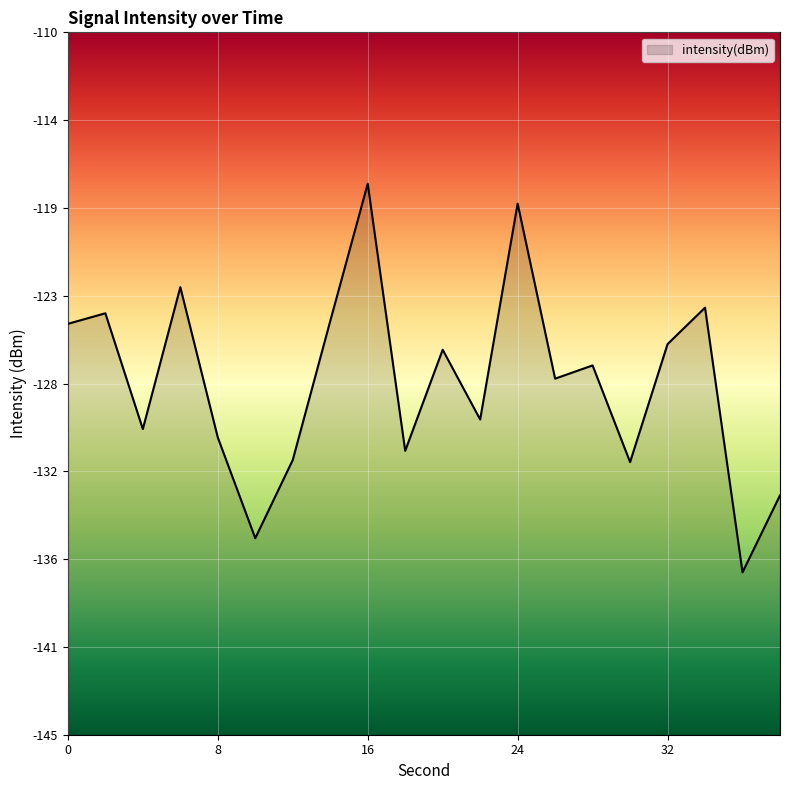

Which has a higher value, 14 or 12?

14